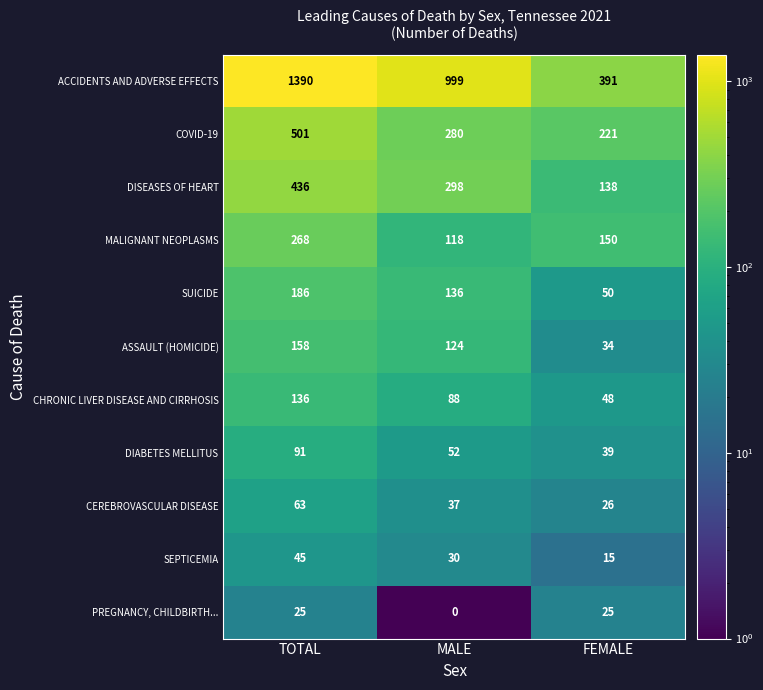

What is the total value across all series at MALE?

2162